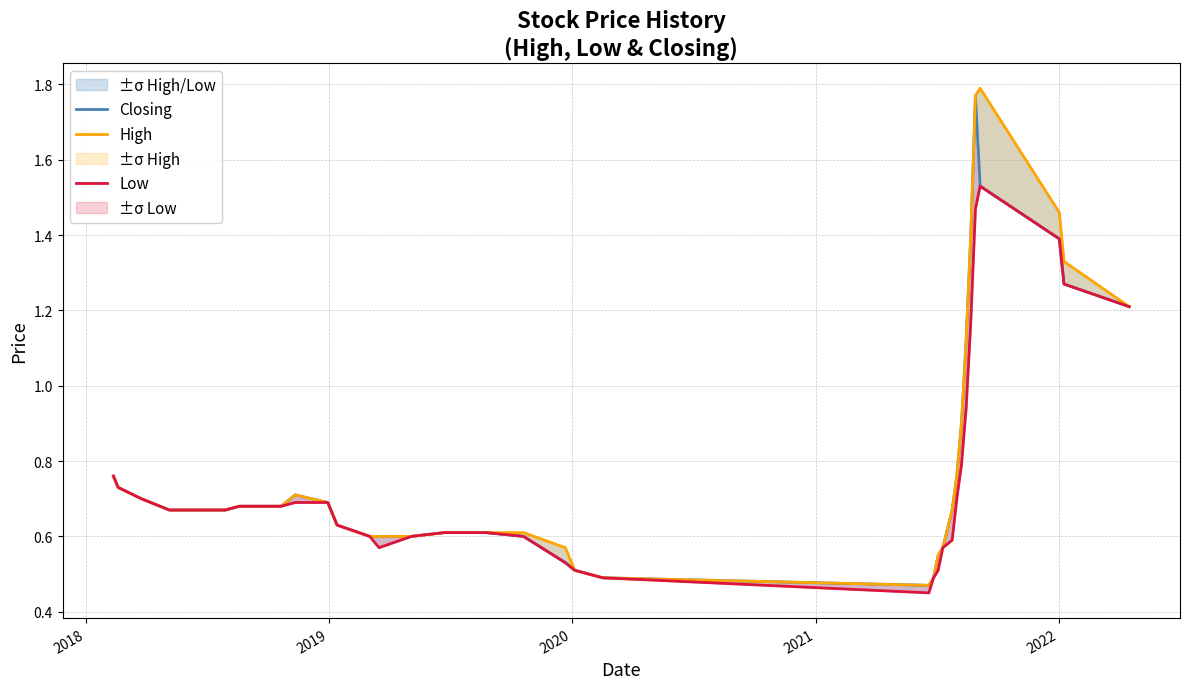

Does the chart have visible grid lines?

Yes